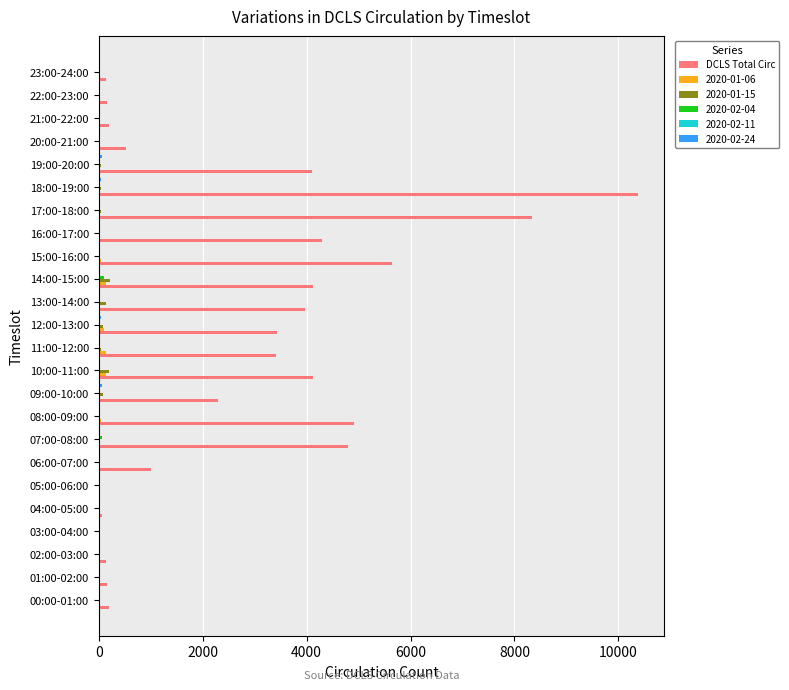

At which category does the chart reach its peak across all series?

18:00-19:00